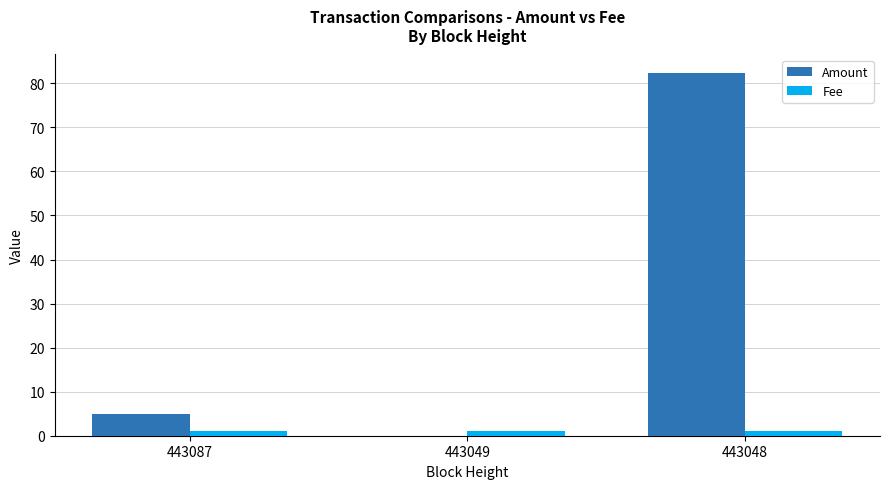

What is the greatest value displayed?

82.4